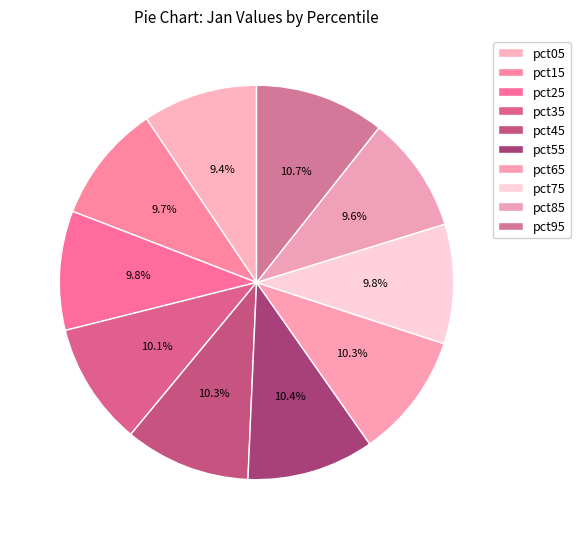

What is the total percentage of pct55 and pct15?

20.1%